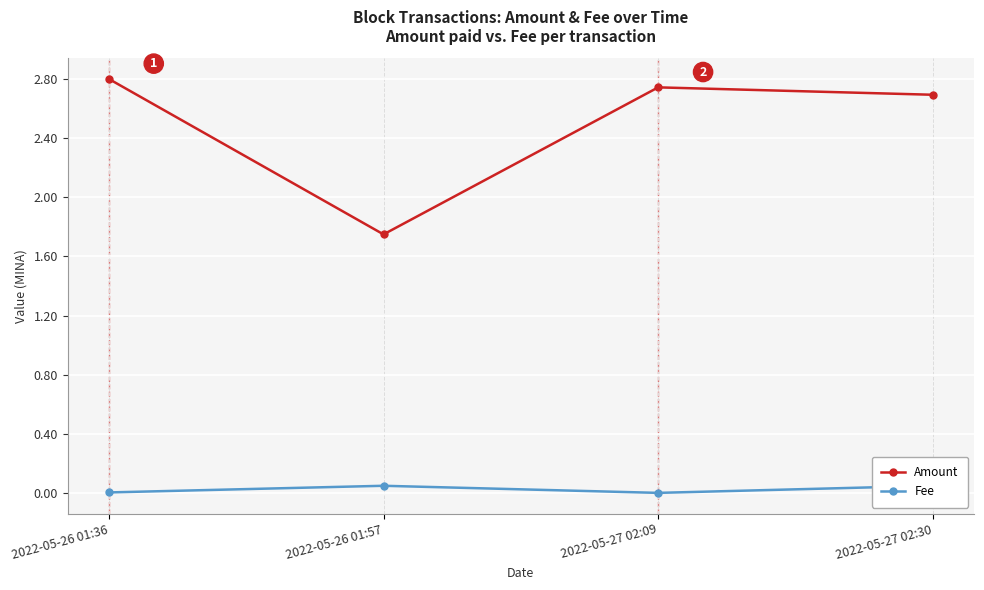

What is the maximum value shown in the chart?

2.8